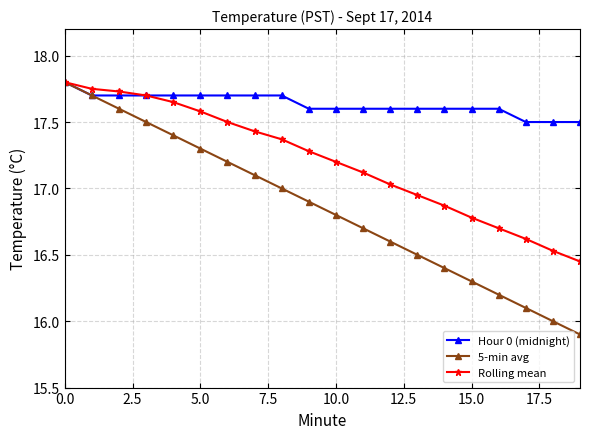

Does the chart have visible grid lines?

Yes